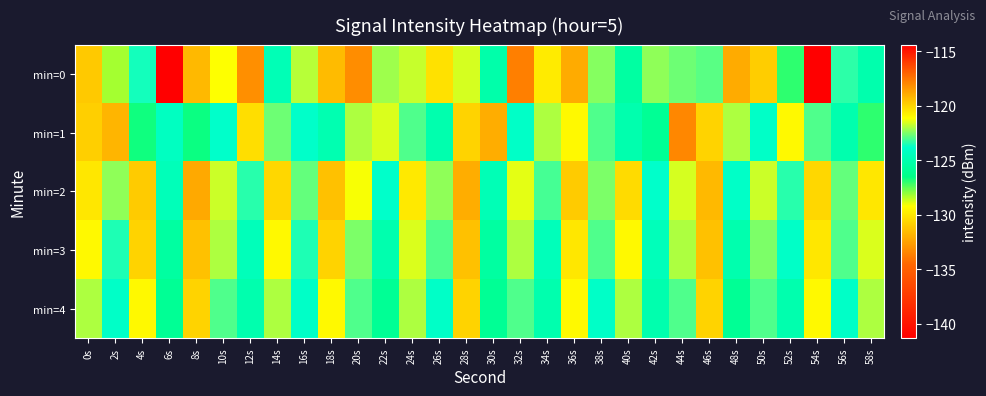

Which series changed the most between 14s and 36s?

min=0